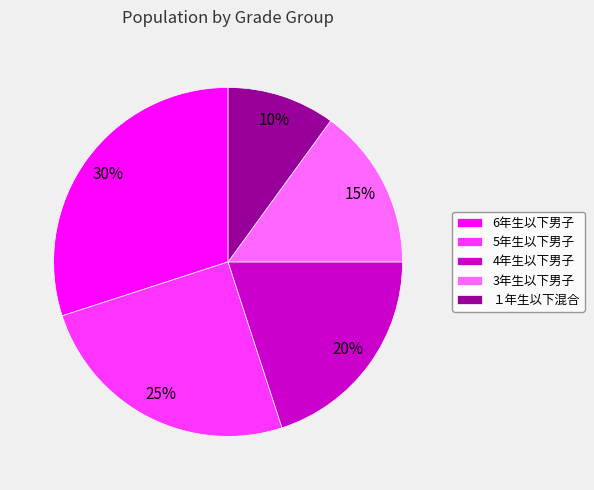

Does 4年生以下男子 represent more than half of the total?

No